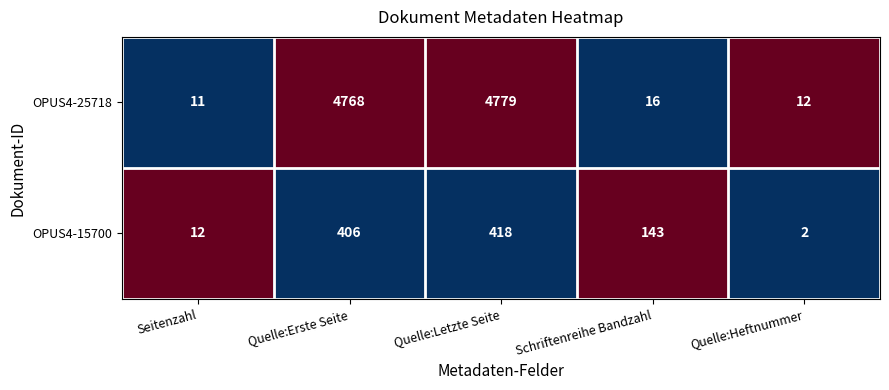

Which series has the widest spread of values?

OPUS4-25718